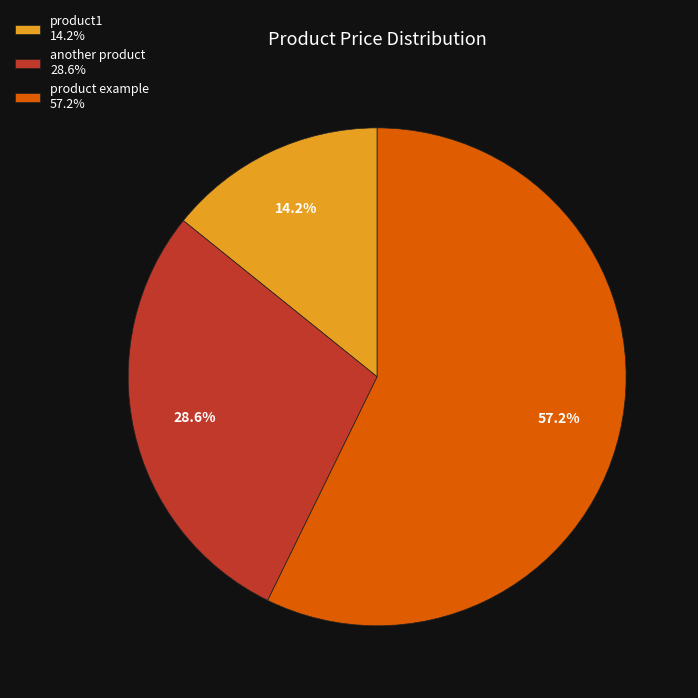

Which slice is the largest?

product example